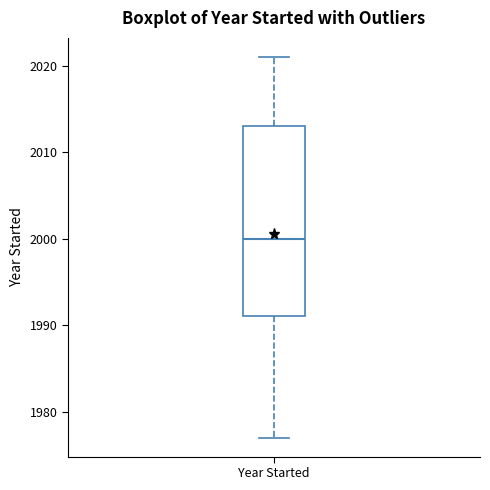

Where does the lower whisker of the box for Year Started end on the y-axis? The values are not printed on the chart, so give them approximately, as read against the axis.

1977